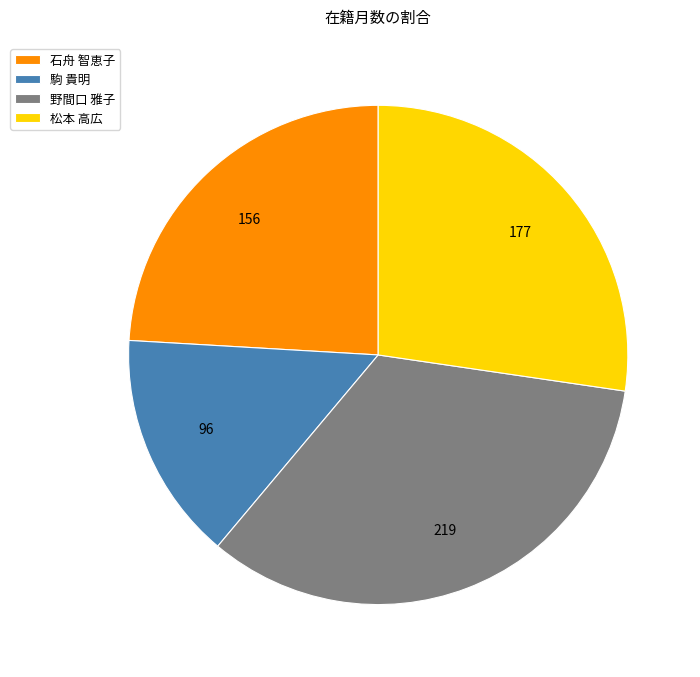

Is 駒 貴明 the majority of the pie?

No